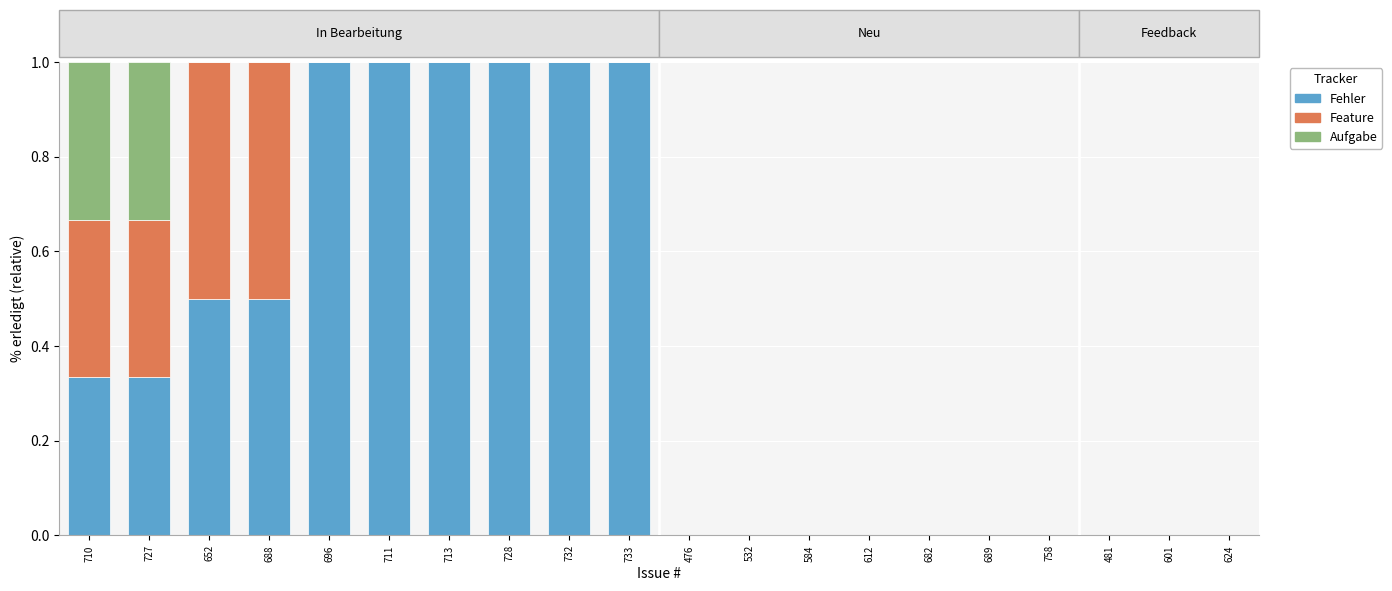

What is the sum of the Fehler values at 728 and 624?

1.0